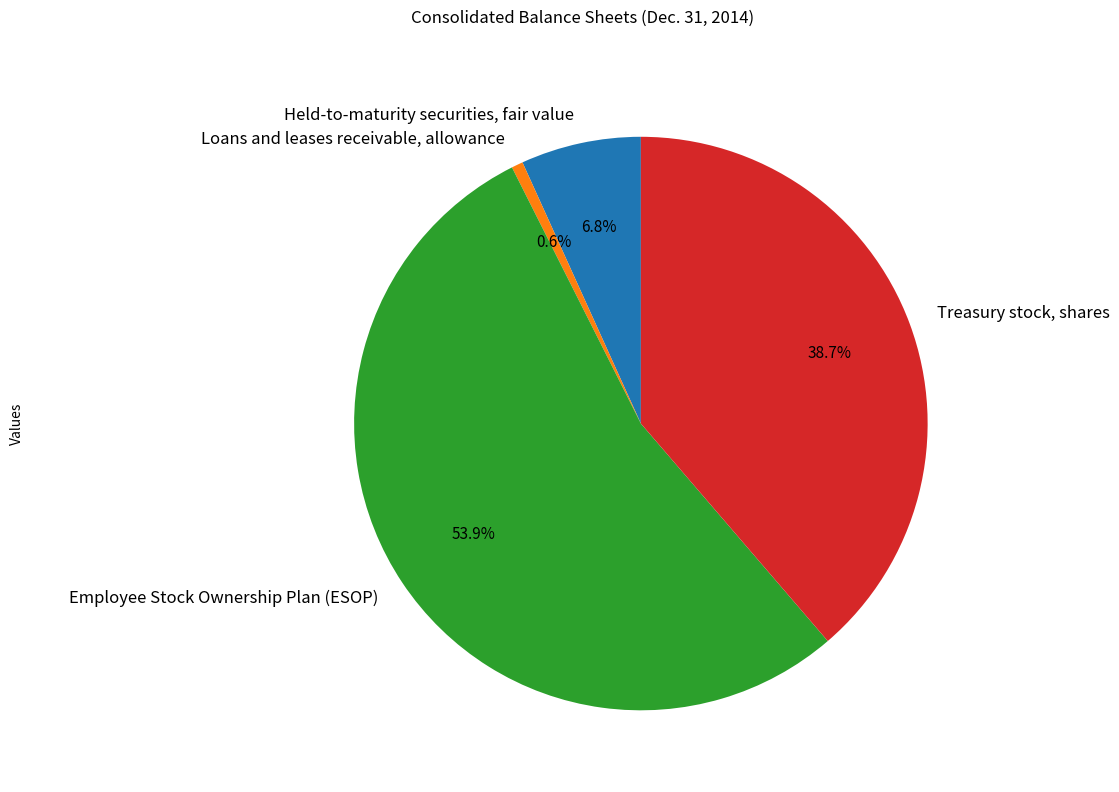

Which slice is the largest?

Employee Stock Ownership Plan (ESOP)